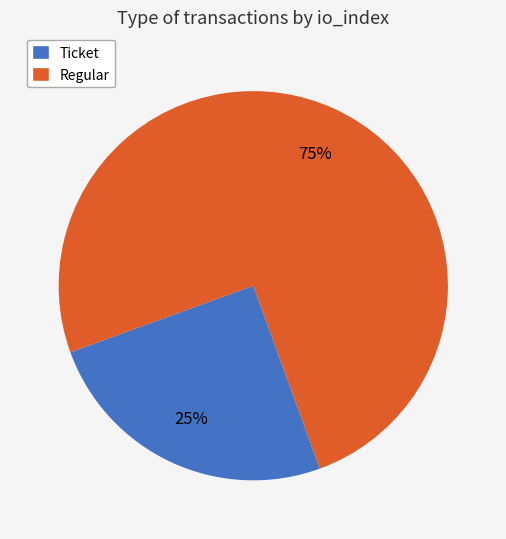

The Regular slice represents 85% of the pie. True or false?

False